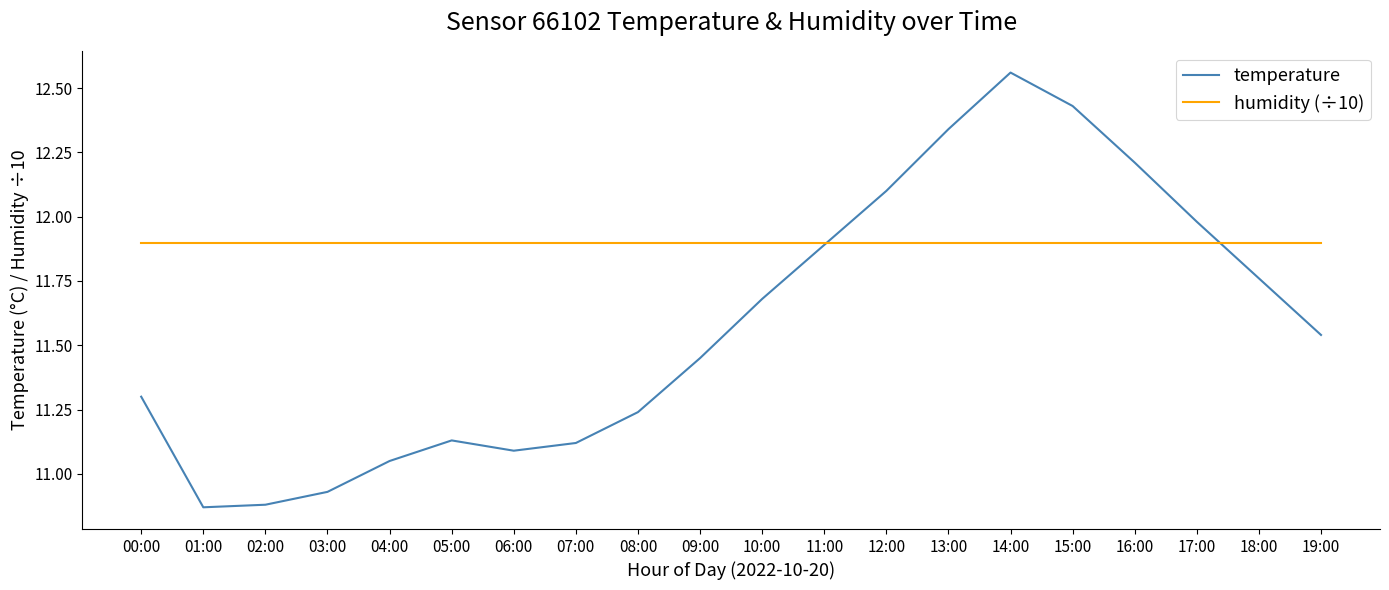

The value of temperature at 18:00 is 18.8. True or false?

False